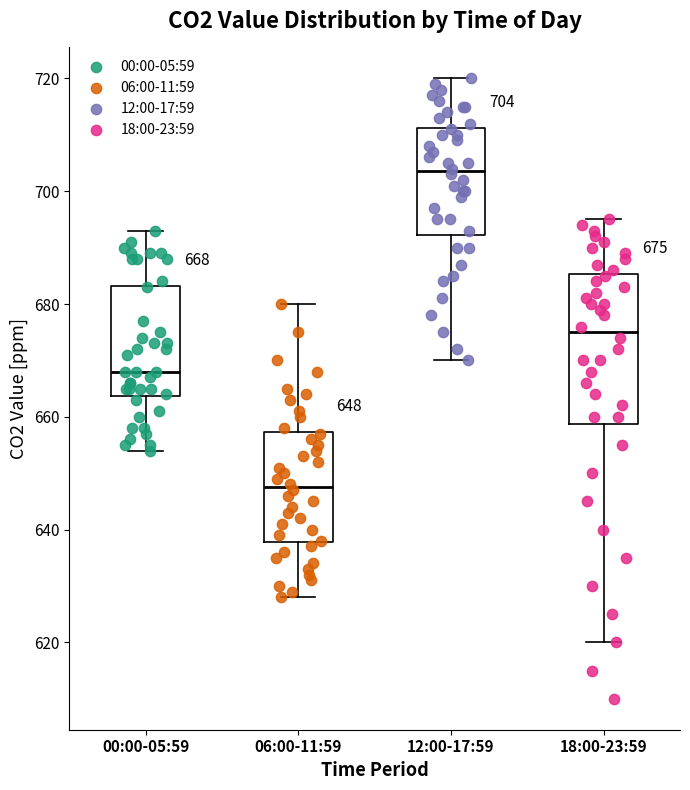

Comparing the boxes themselves (not the whiskers), which one is the tallest?

18:00-23:59